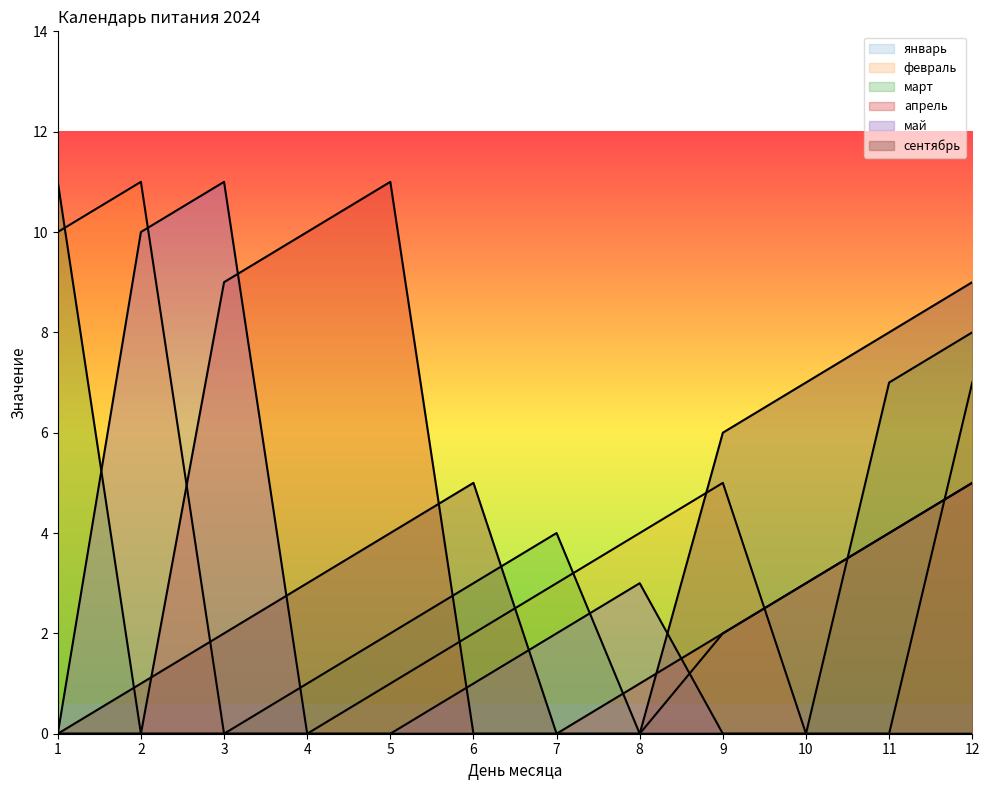

After their last crossing, which series has the higher values: март or май?

май